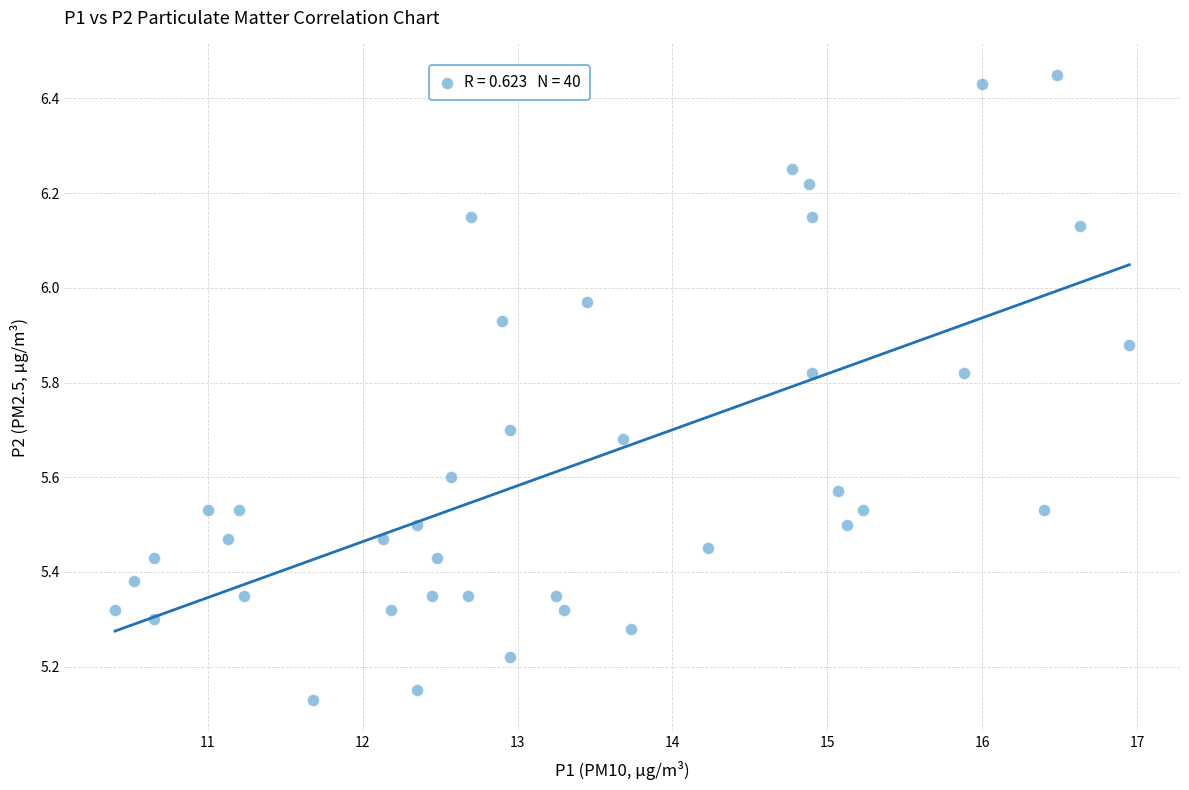

What is the range of Y values (max minus min)?

1.3